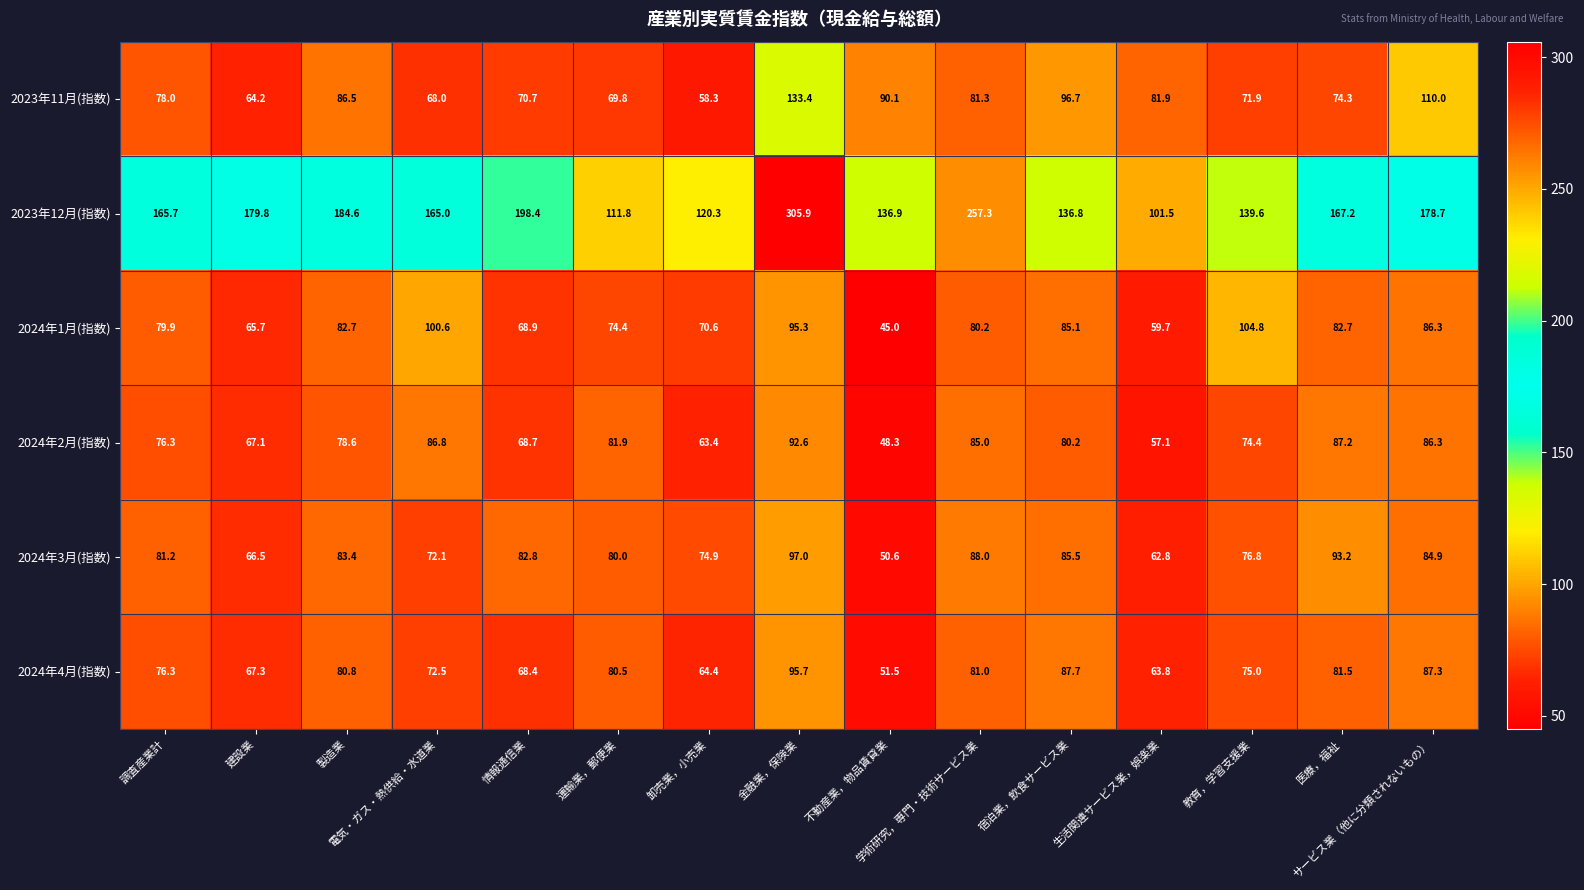

What is the average value of the 2023年12月(指数) series?

170.0